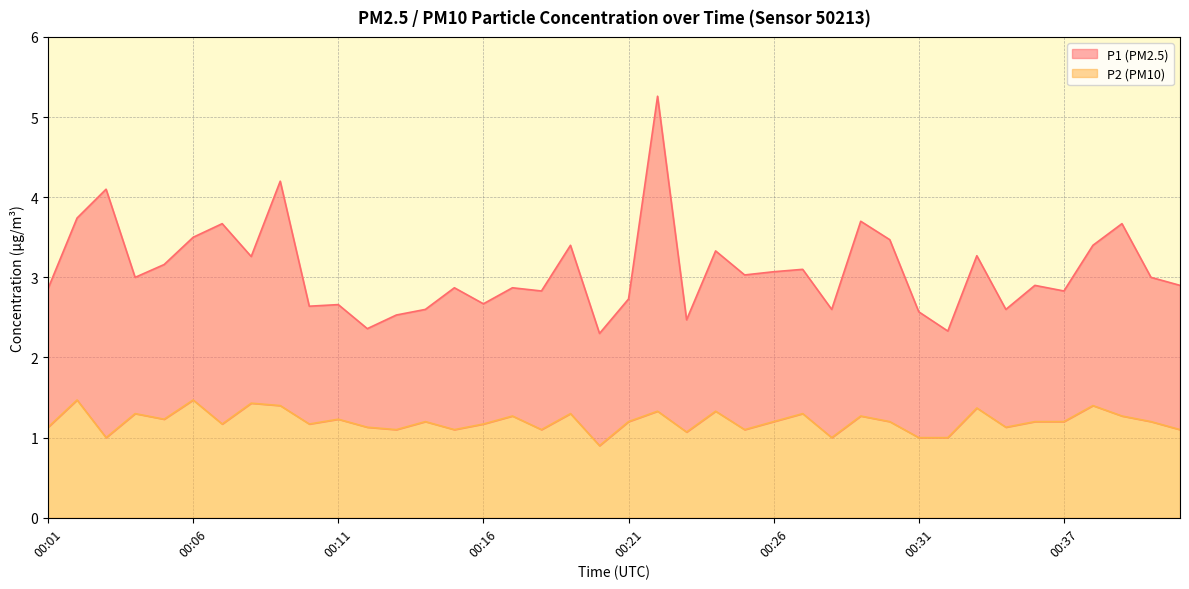

How many interior local peaks (higher than both neighbors) does the data have?

14